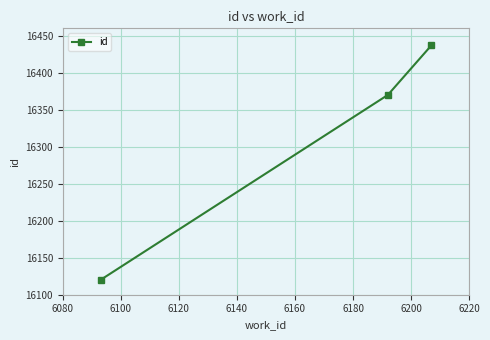

What is the minimum value shown in the chart?

16120